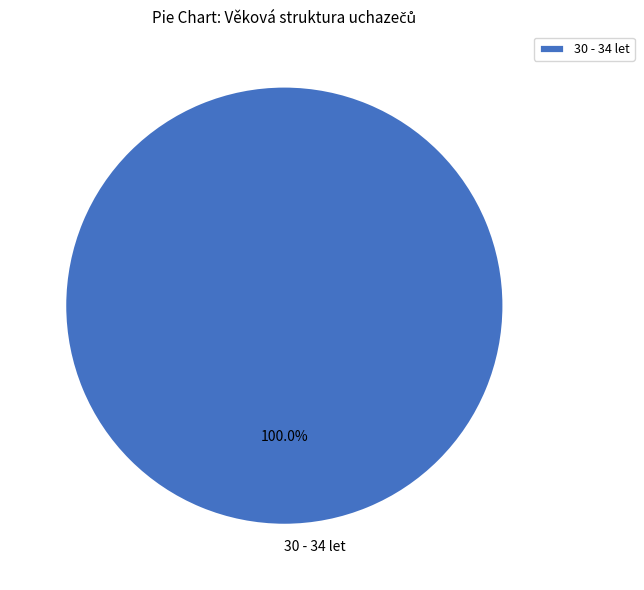

How many slices are in this pie chart?

1